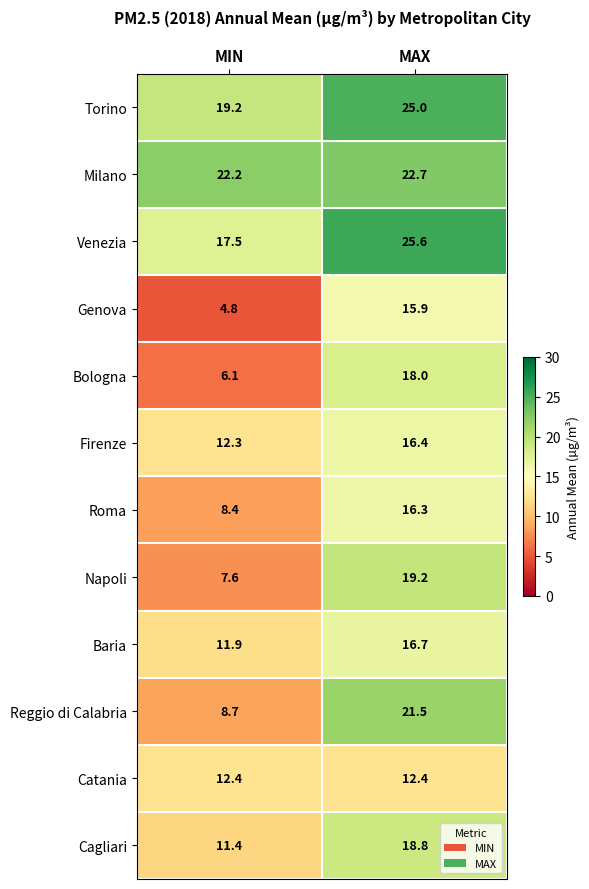

What is the difference between the Reggio di Calabria values at MIN and MAX?

12.8